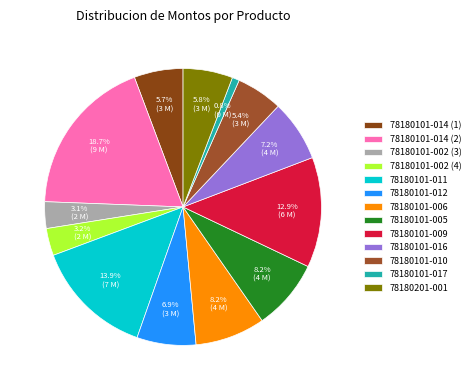

Which slice is the largest?

78180101-014 (2)